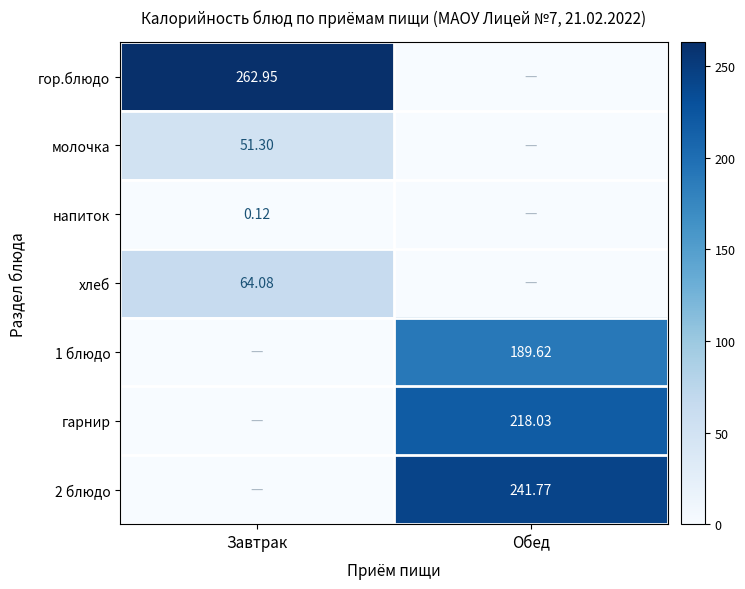

Between Обед and Завтрак, which is larger?

Завтрак